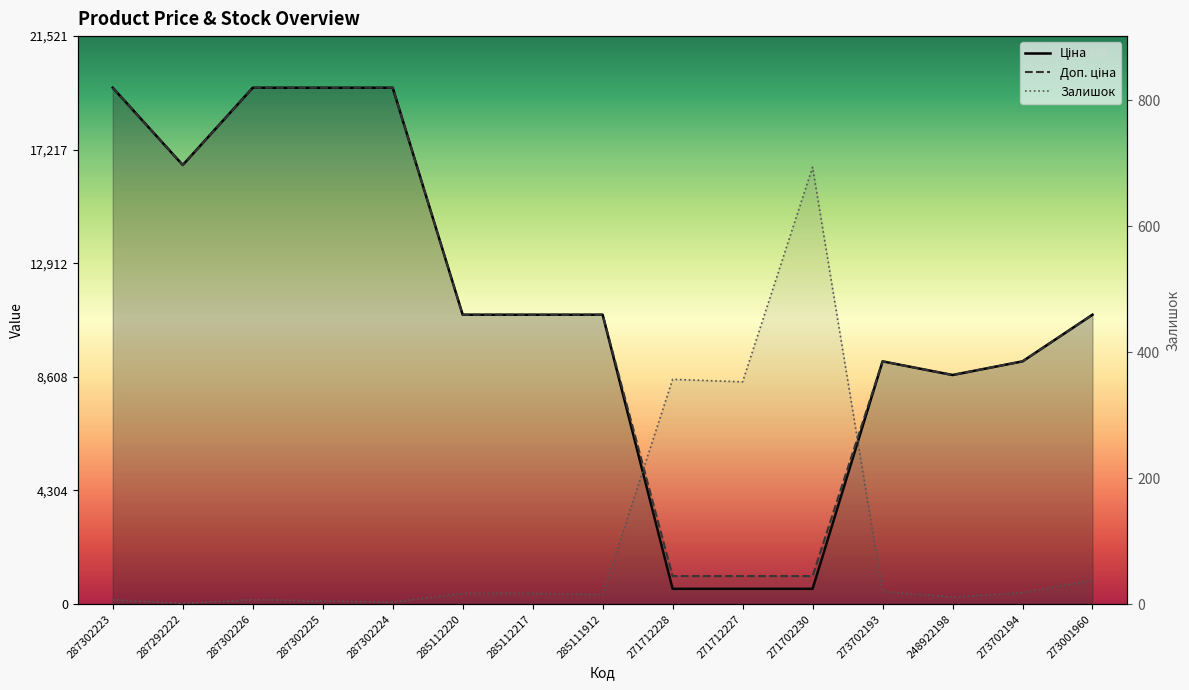

What is the total value across all series at 285112217?

21945.8